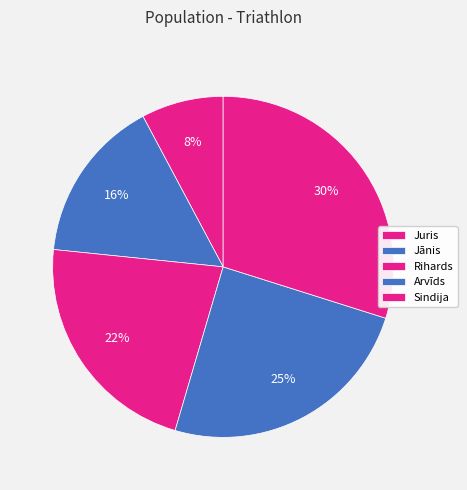

Count the number of slices in the pie.

5